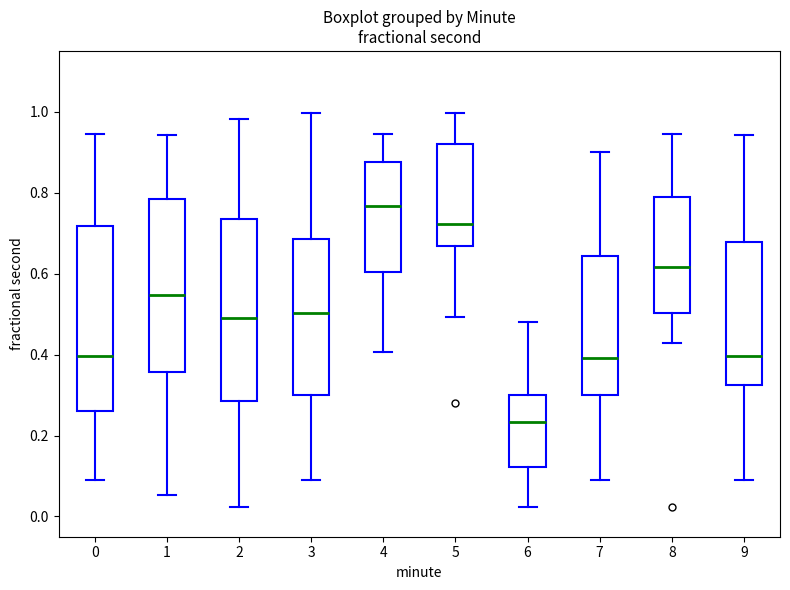

Which box has the highest median line?

4